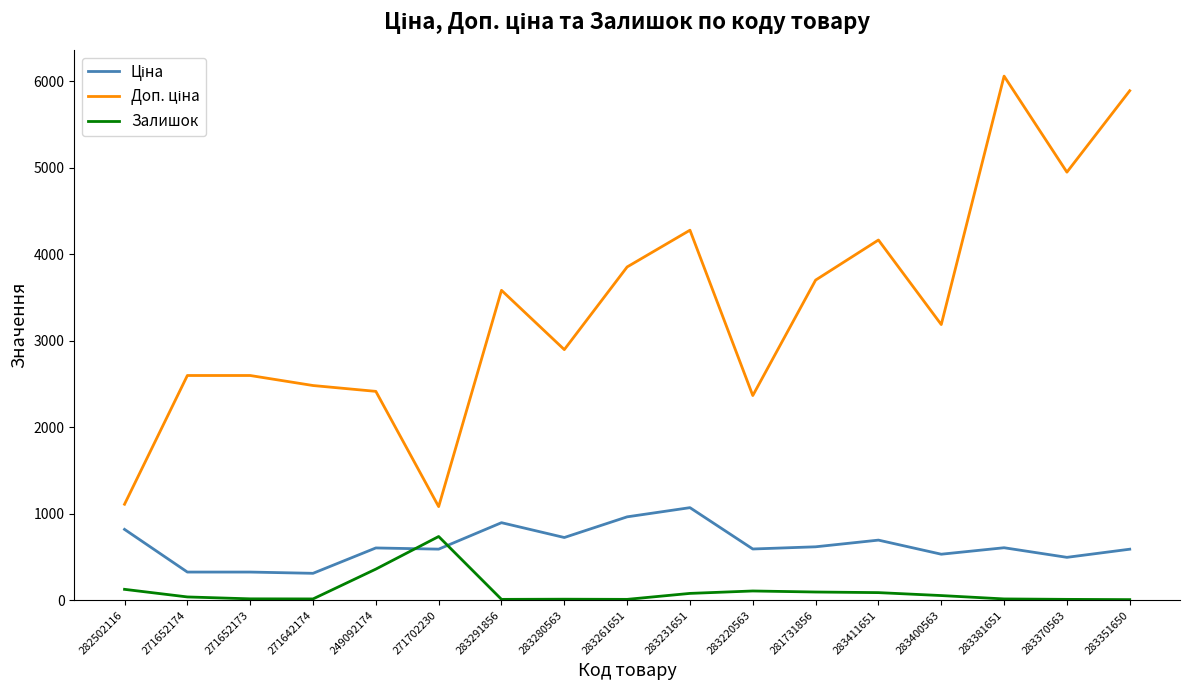

True or false: Залишок has a value of 106.0 at 283220563.

True